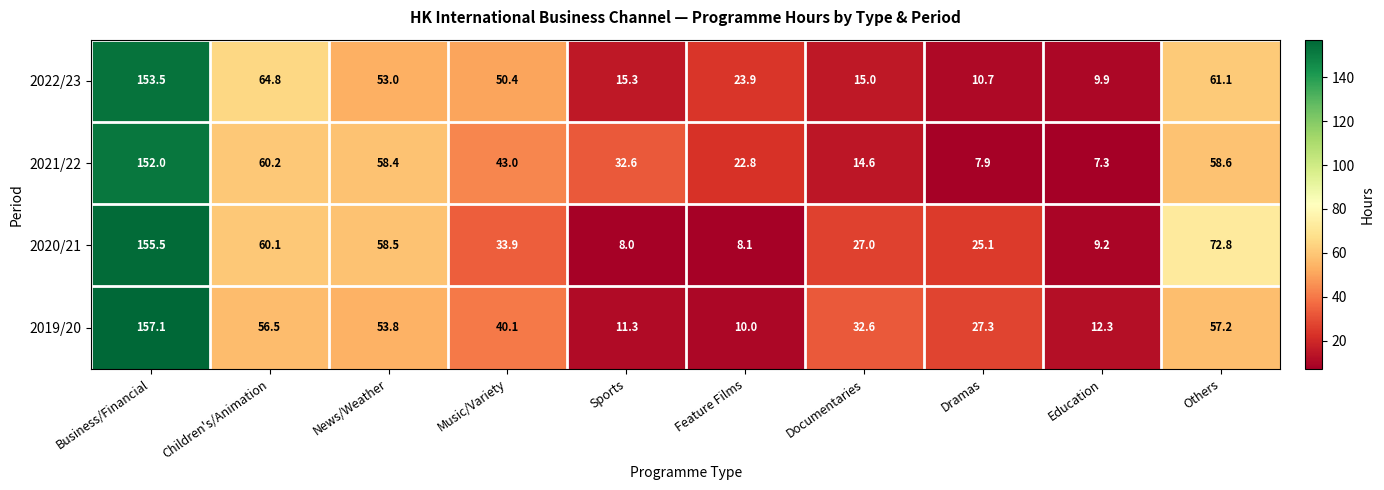

What is the maximum value for 2019/20?

157.1